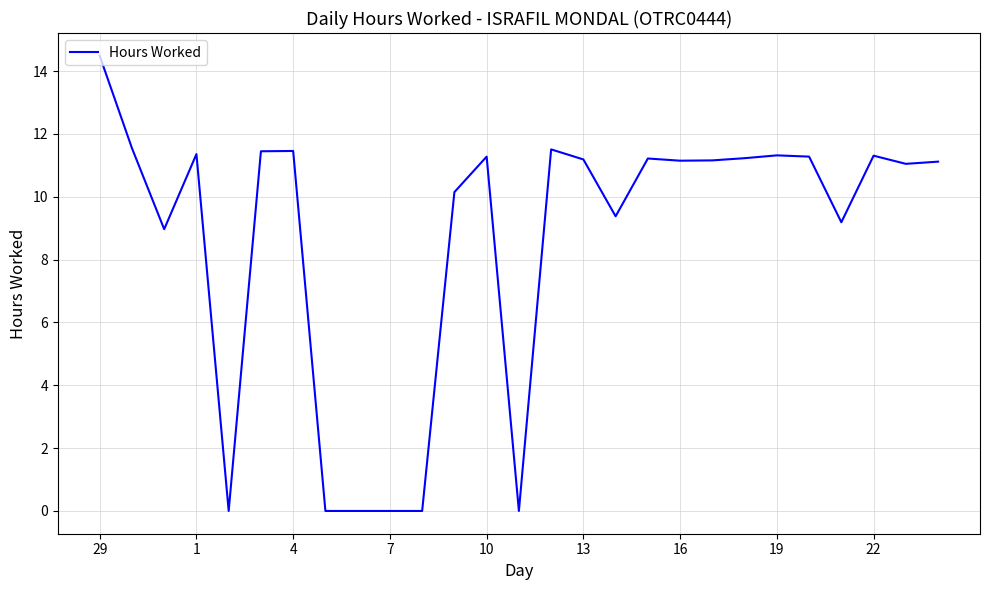

What is the greatest value displayed?

14.5